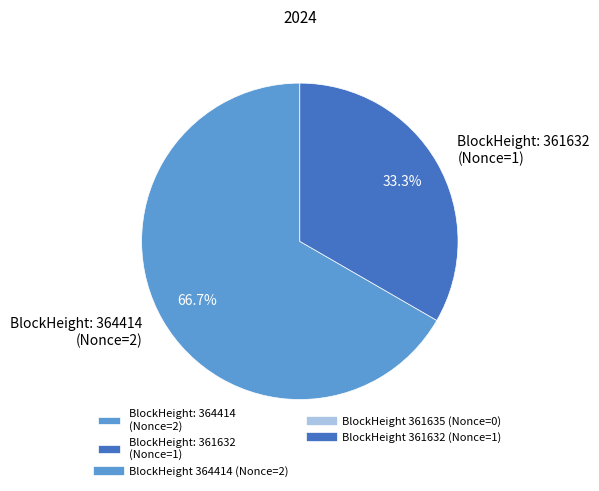

Which slice represents more than half of the pie?

BlockHeight: 364414 (Nonce=2)